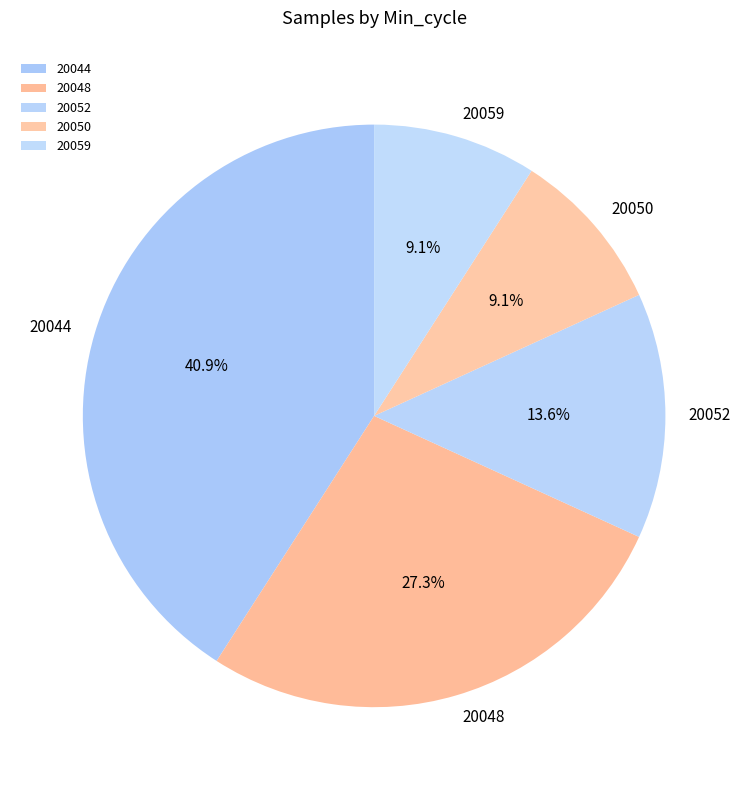

Which slice is the largest?

20044